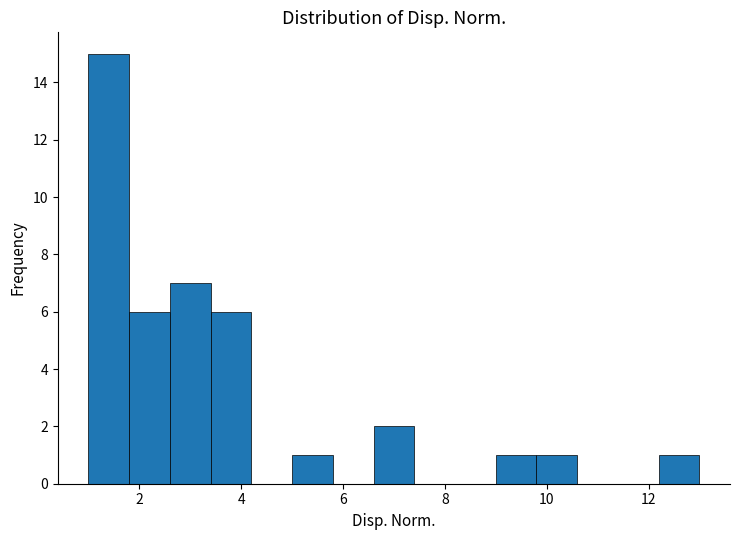

Reading left to right, transcribe this chart: for each bar, give the range it covers on the x-axis and its height. The values are not printed on the chart, so give them approximately, as read against the axis.

1.0 to 1.8: 15
1.8 to 2.6: 6
2.6 to 3.4: 7
3.4 to 4.2: 6
4.2 to 5.0: 0
5.0 to 5.8: 1
5.8 to 6.6: 0
6.6 to 7.4: 2
7.4 to 8.2: 0
8.2 to 9.0: 0
9.0 to 9.8: 1
9.8 to 10.6: 1
10.6 to 11.4: 0
11.4 to 12.2: 0
12.2 to 13.0: 1